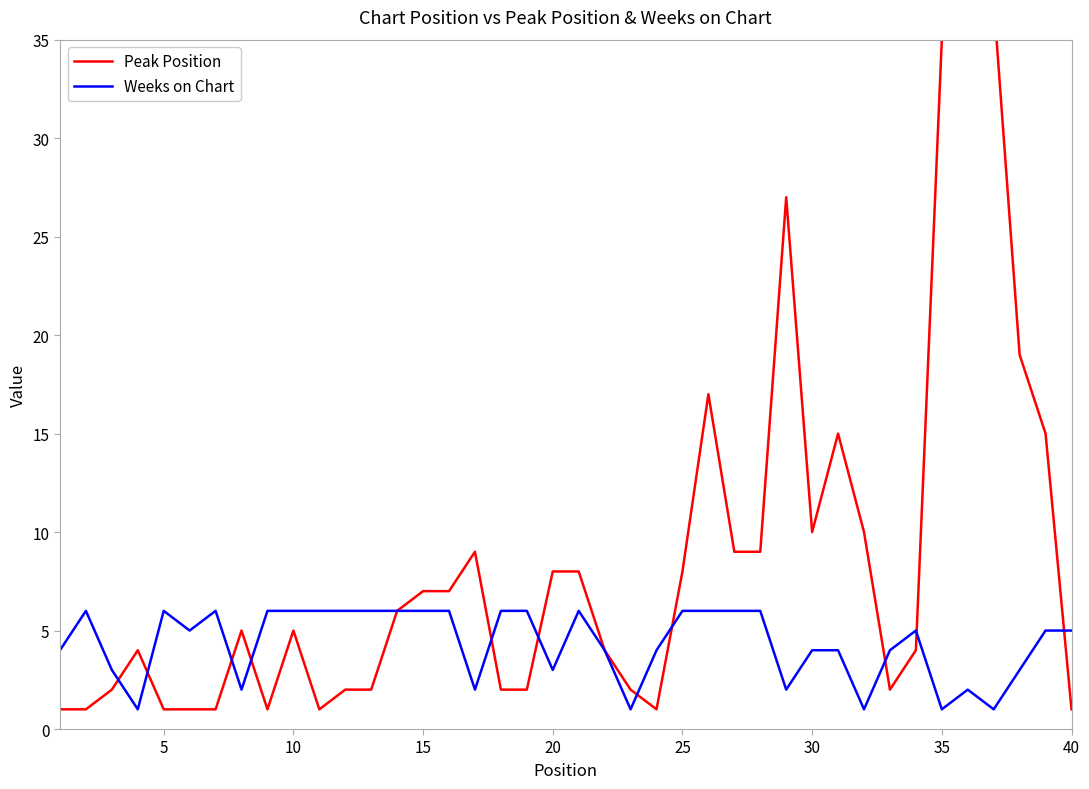

What is the maximum value for Weeks on Chart?

6